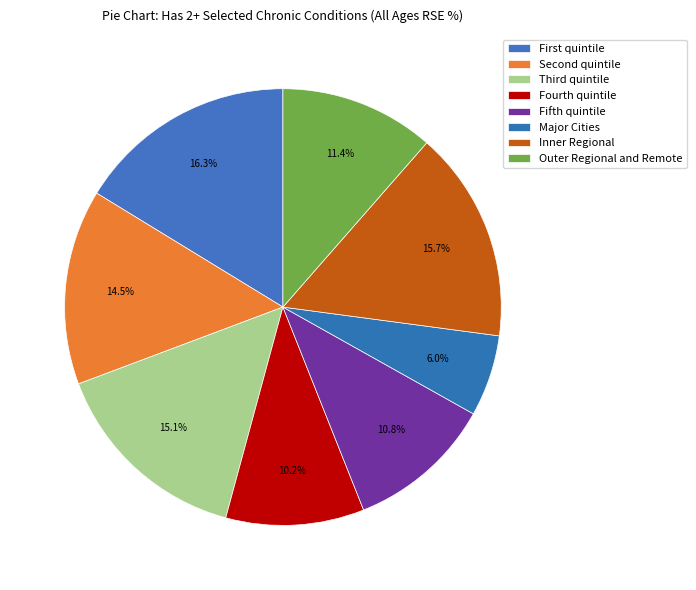

Is it true that Fifth quintile is 22% of the pie?

False